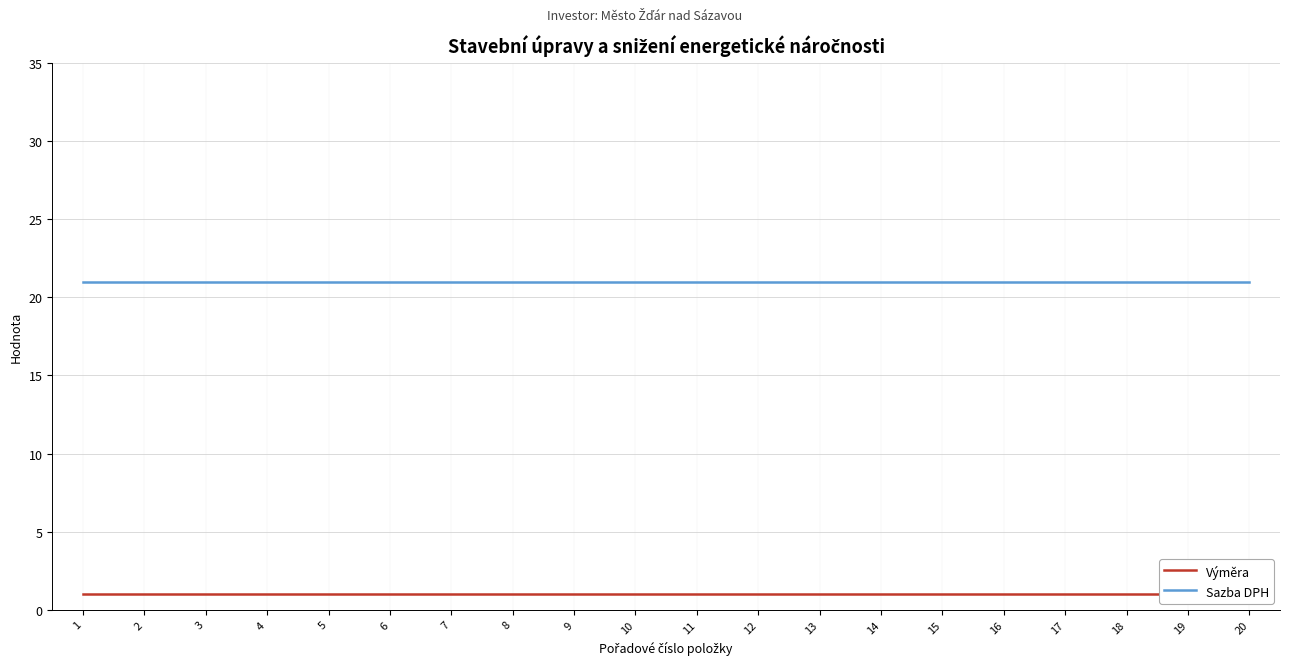

Which category has the highest value in the Sazba DPH series?

1